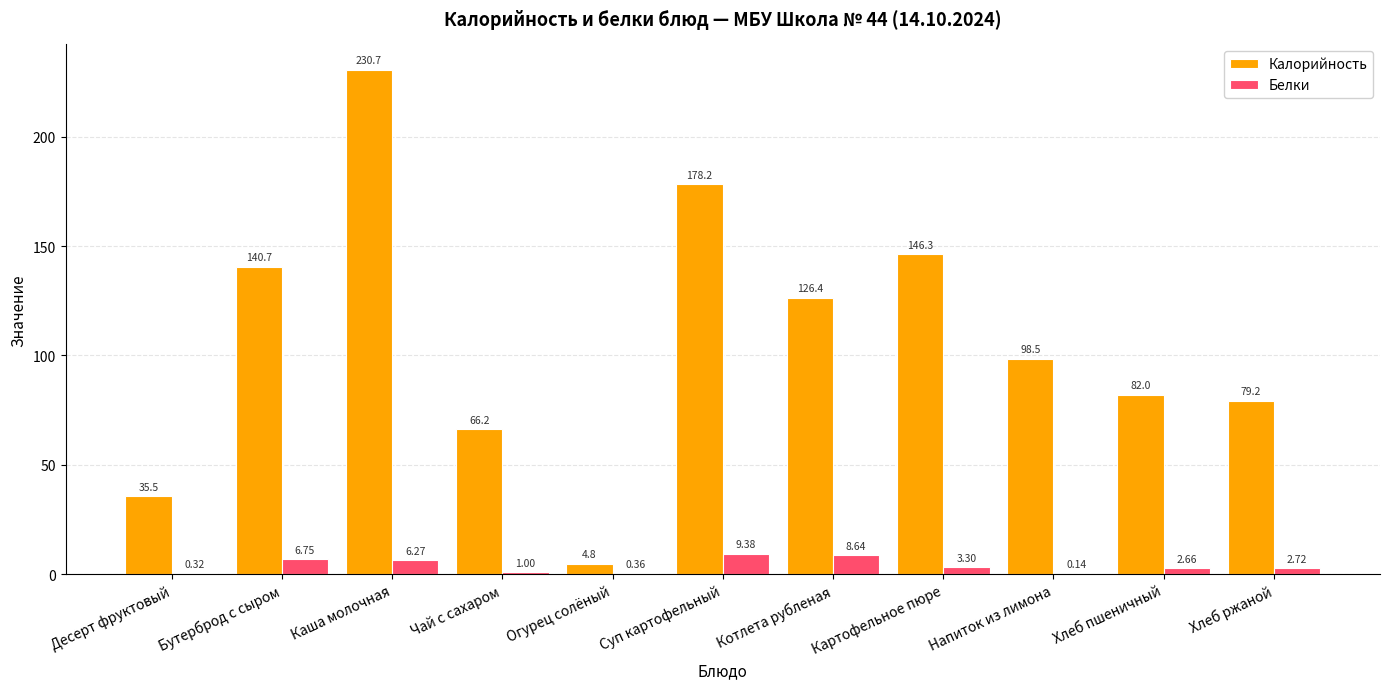

Is the value of Белки at Напиток из лимона greater than the value of Калорийность at Огурец солёный?

No